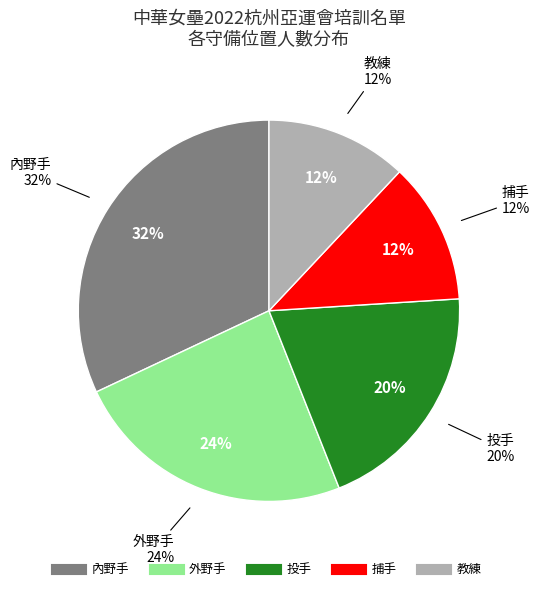

Does any single category account for the majority?

No